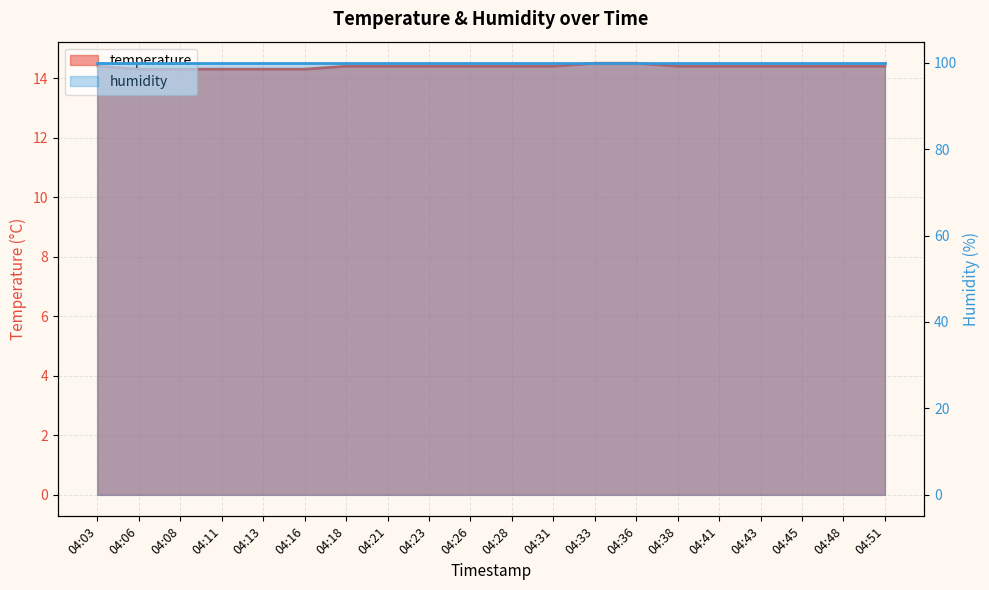

True or false: there are more than 0 points higher than both neighbors.

False